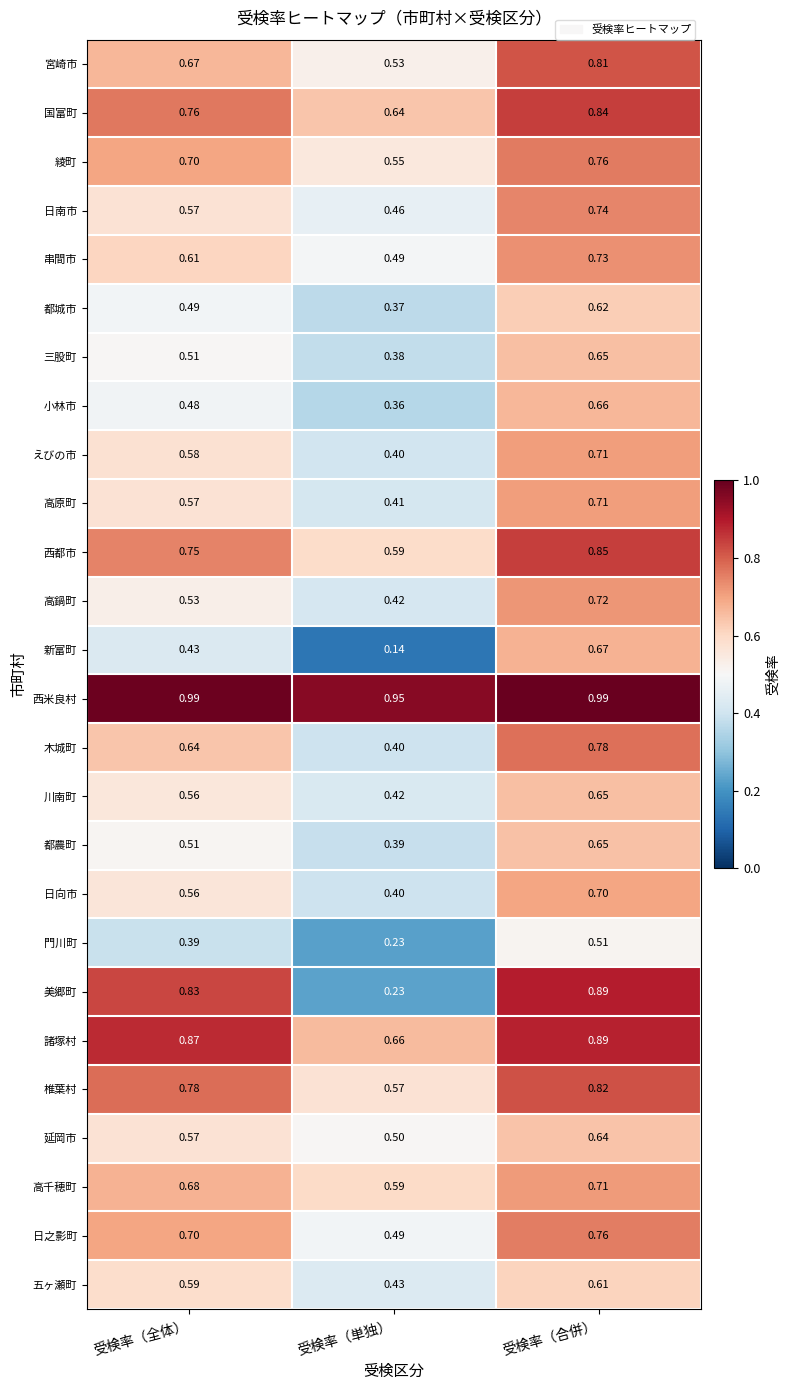

At which label does 高鍋町 reach its minimum?

受検率（単独）